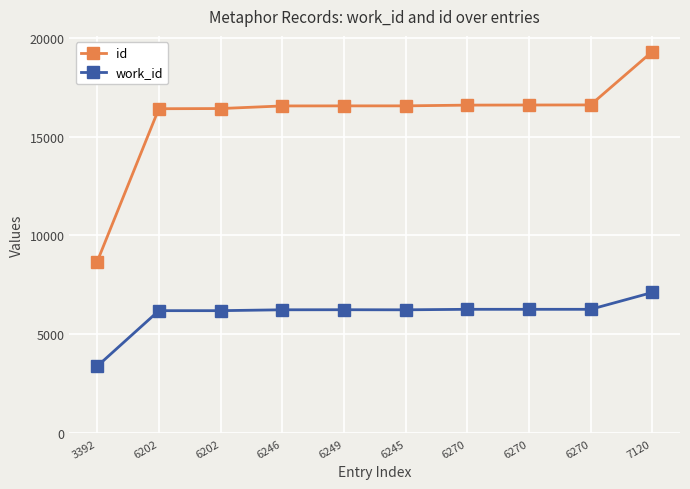

What is the greatest value displayed?

19289